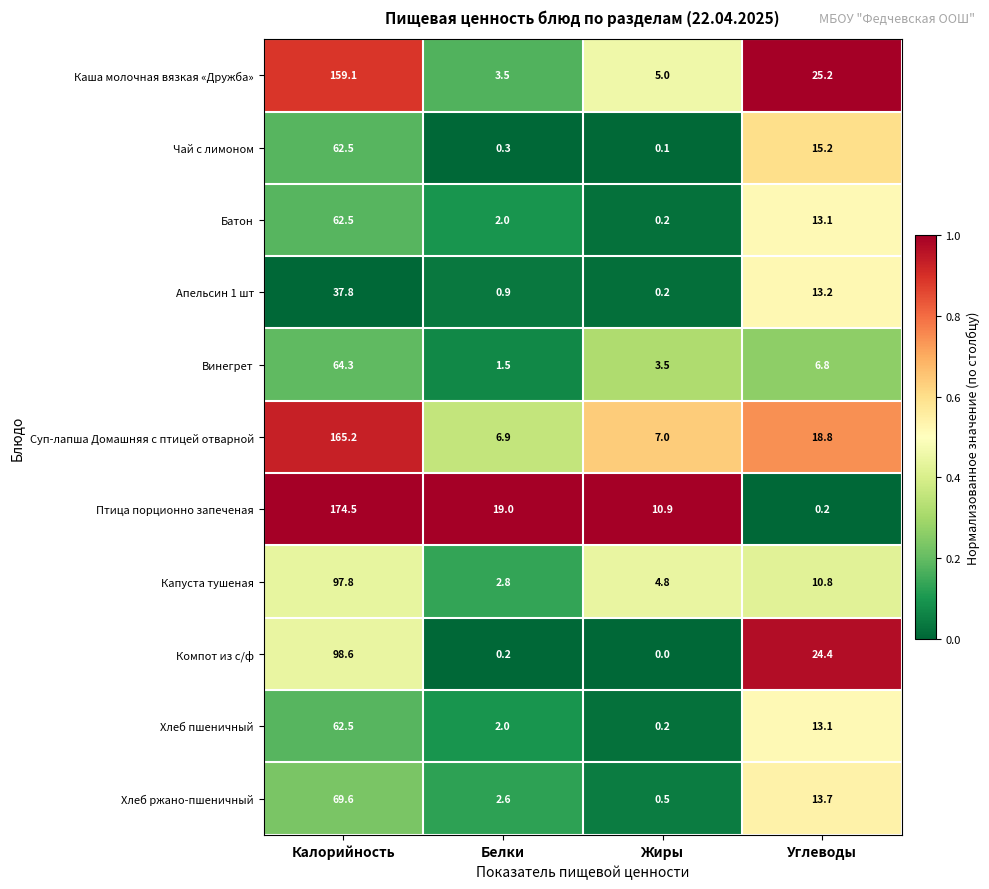

What is the difference between the Хлеб пшеничный values at Калорийность and Жиры?

62.3